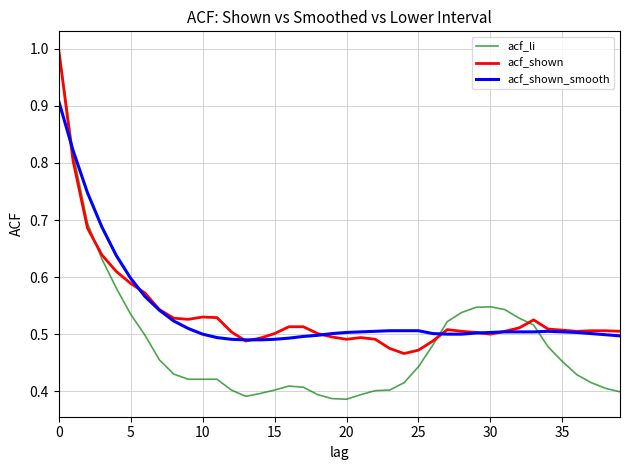

What is the greatest value displayed?

1.0